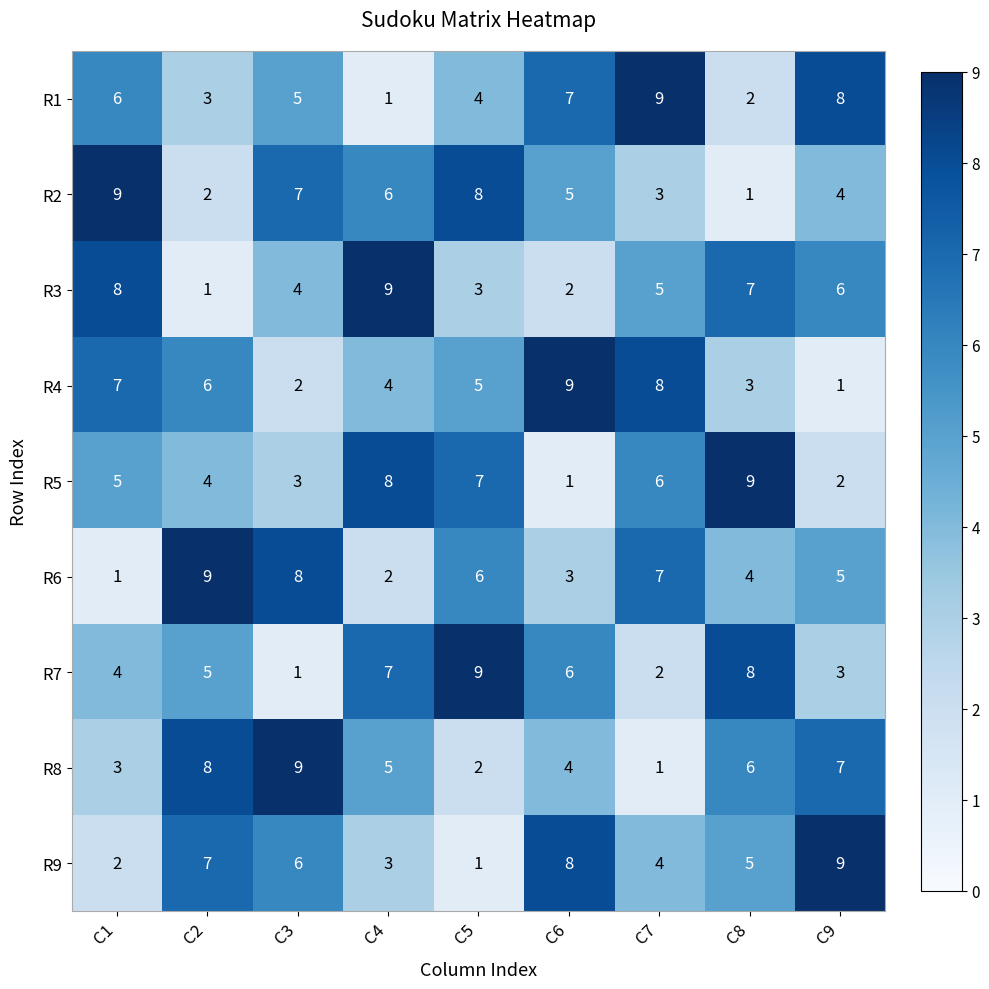

List the labels in order of R4 value, largest first.

C6, C7, C1, C2, C5, C4, C8, C3, C9